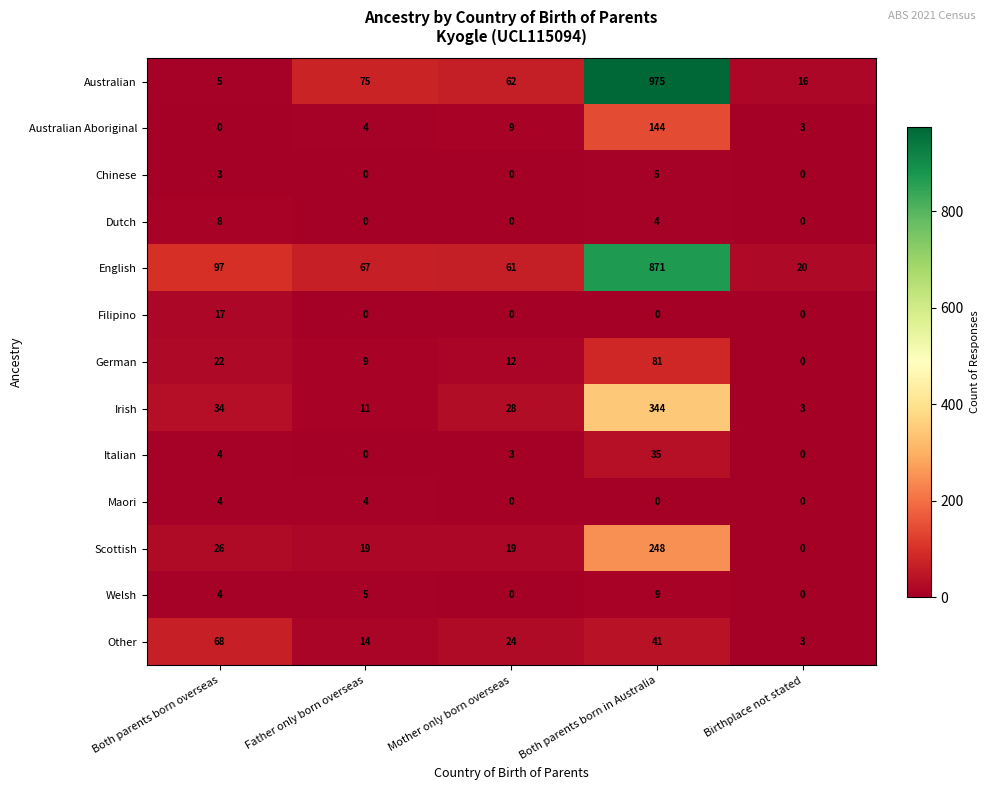

What is the total value across all series at Both parents born in Australia?

2757